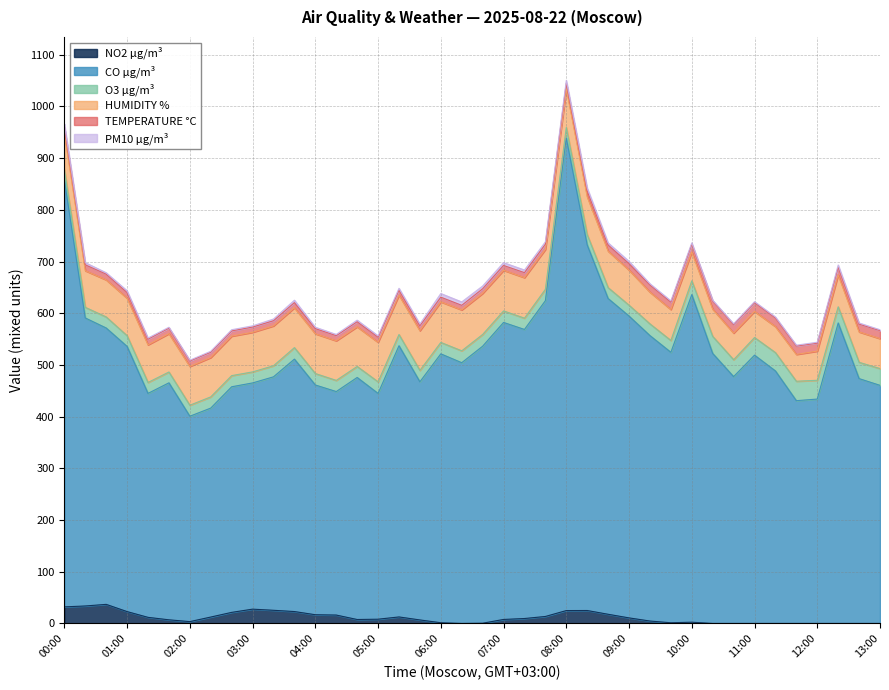

What position from the right is 09:40?

11